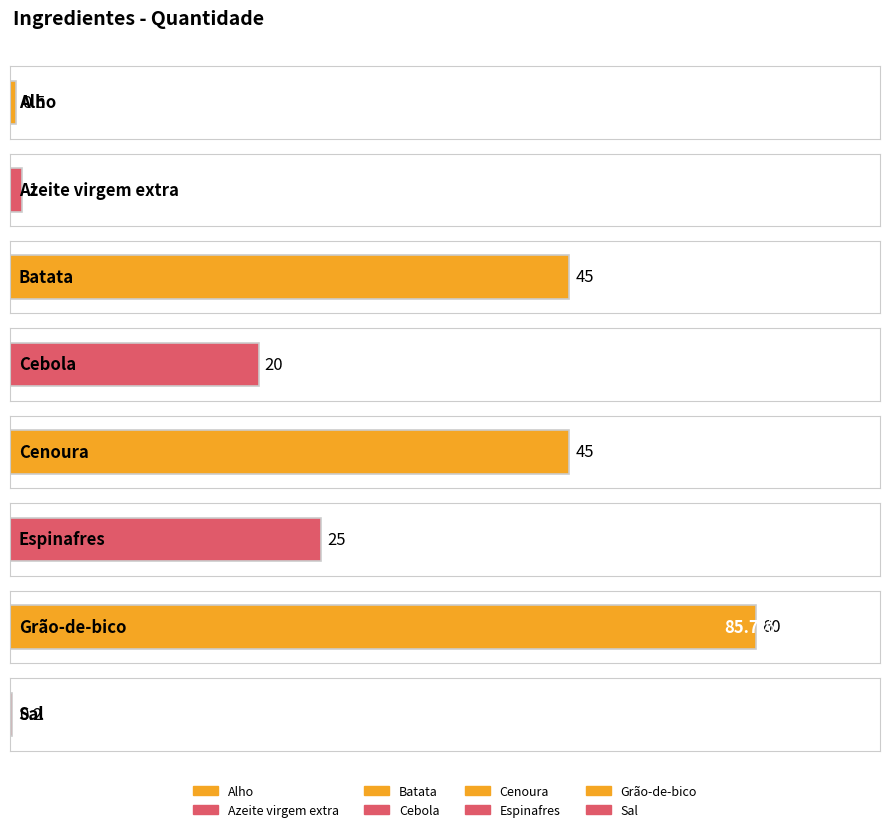

The value at Azeite virgem extra is 0.6. True or false?

False